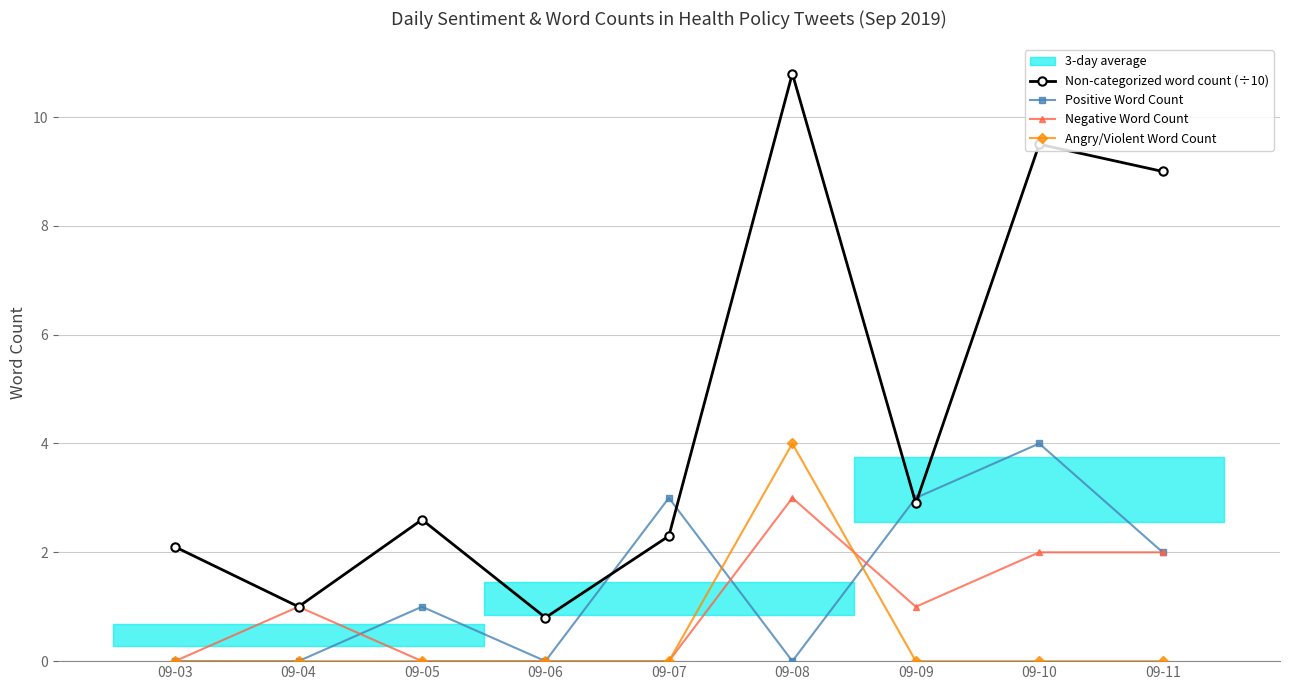

Reading right to left, extract all data points from this chart.

Non-categorized word count (÷10): 9.0	9.5	2.9	10.8	2.3	0.8	2.6	1.0	2.1
Positive Word Count: 2.0	4.0	3.0	0.0	3.0	0.0	1.0	0.0	0.0
Negative Word Count: 2.0	2.0	1.0	3.0	0.0	0.0	0.0	1.0	0.0
Angry/Violent Word Count: 0.0	0.0	0.0	4.0	0.0	0.0	0.0	0.0	0.0